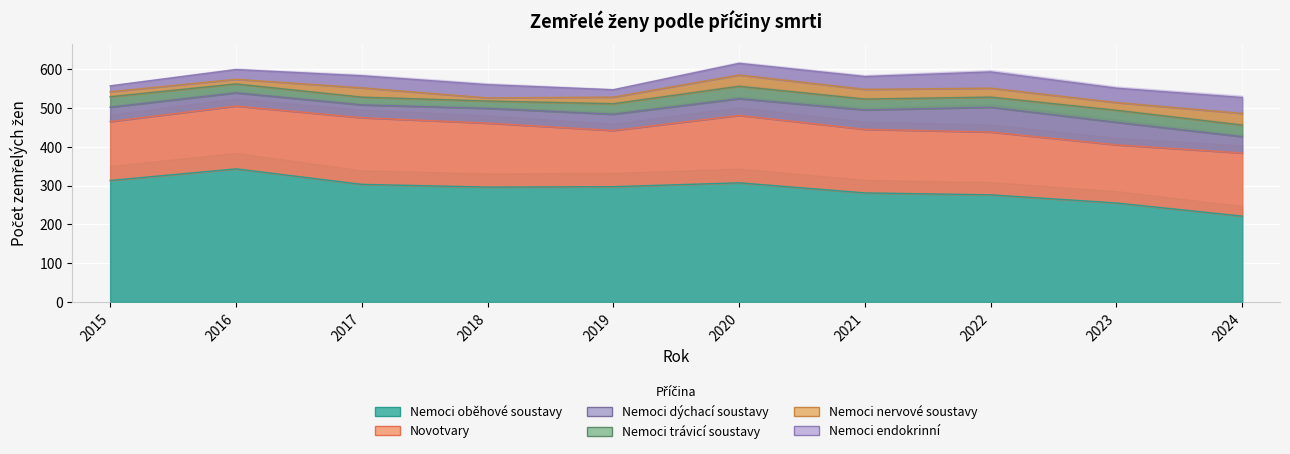

List the labels in order of Nemoci oběhové soustavy value, smallest first.

2024, 2023, 2022, 2021, 2018, 2019, 2017, 2020, 2015, 2016